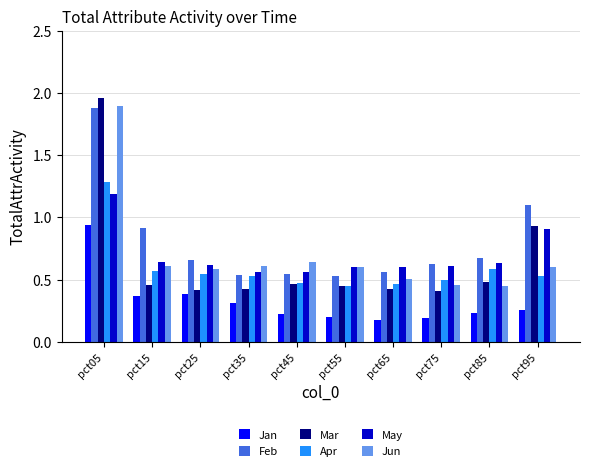

What is the highest value of the Jun series?

1.9